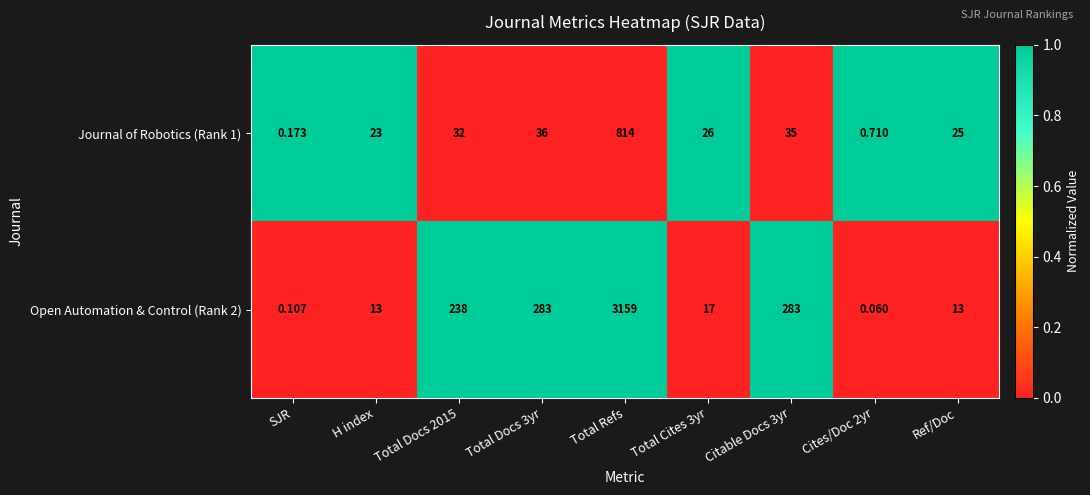

List the series in order of their overall mean, lowest first.

Journal of Robotics (Rank 1), Open Automation & Control (Rank 2)